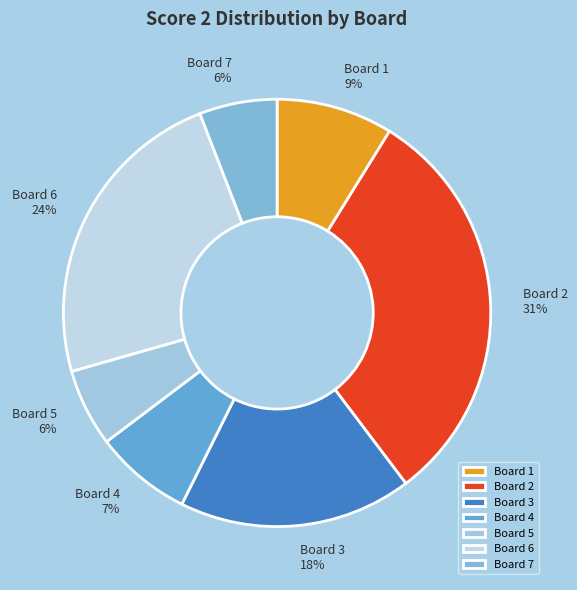

To the nearest percent, what portion does Board 4 represent?

7%